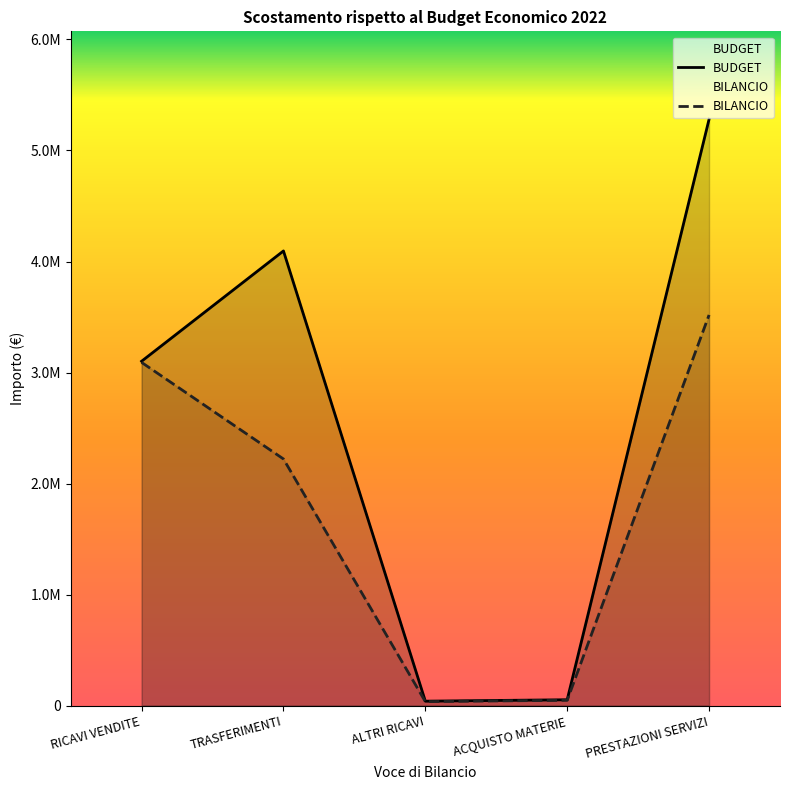

What is the minimum value shown in the chart?

35656.0